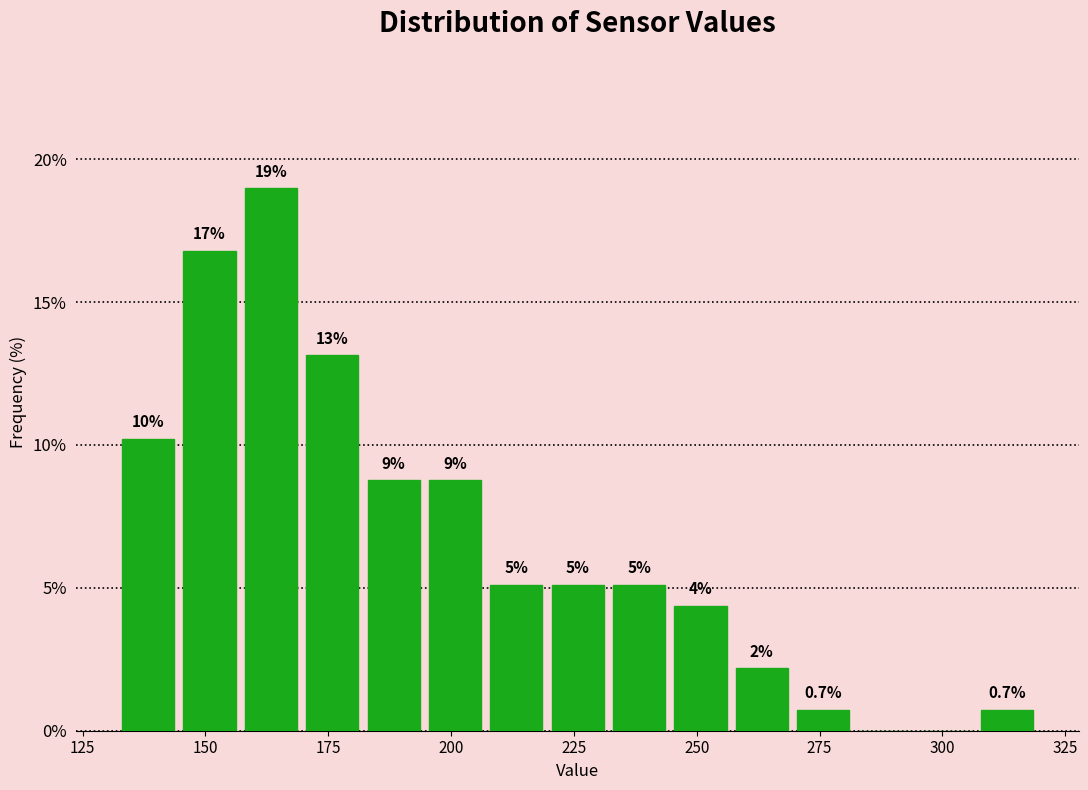

Read against the x-axis, roughly where is the centre of the tallest bar?

165